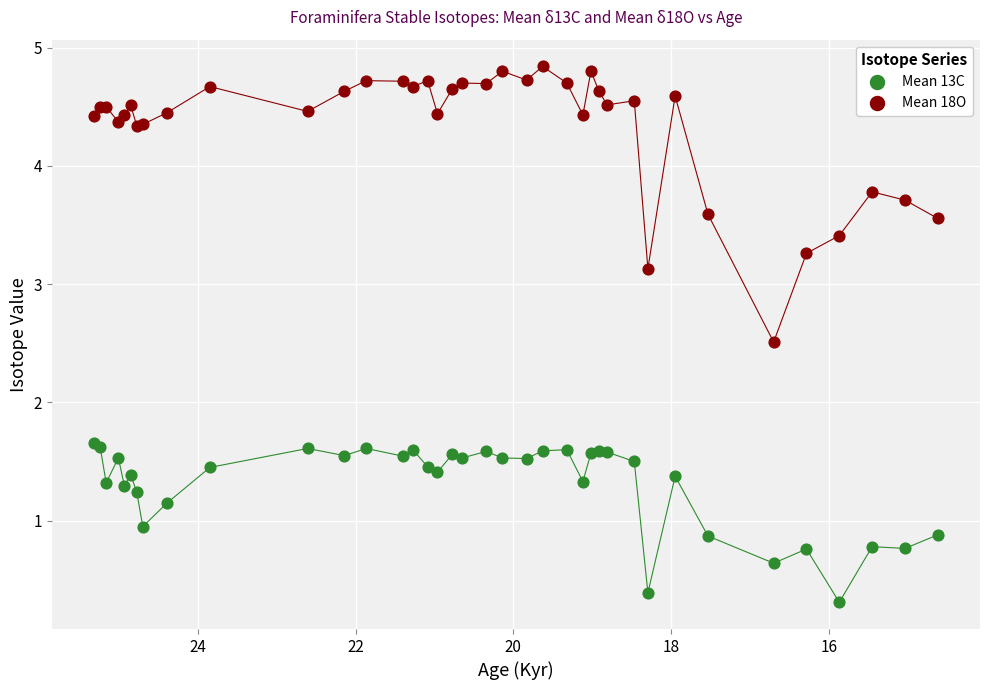

What is the X range (max minus min) for the scatter plot?

10.7